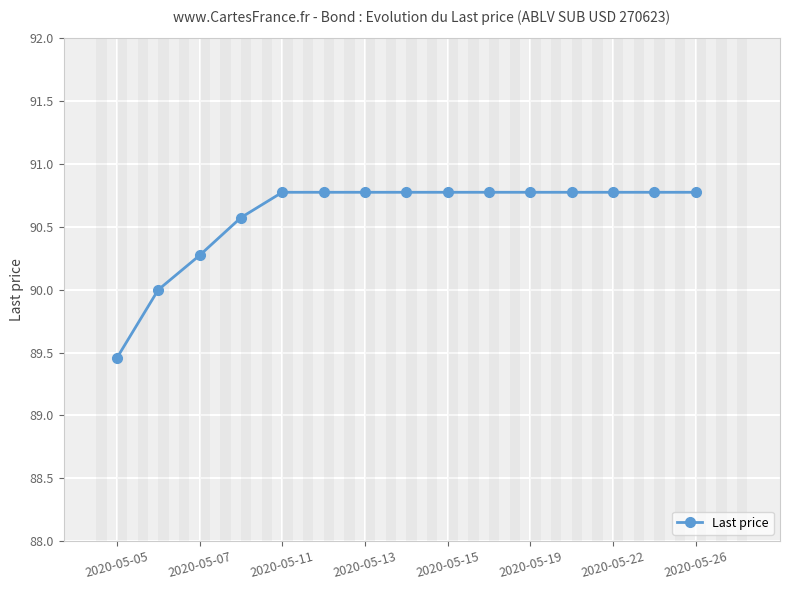

What is the maximum value shown in the chart?

90.8